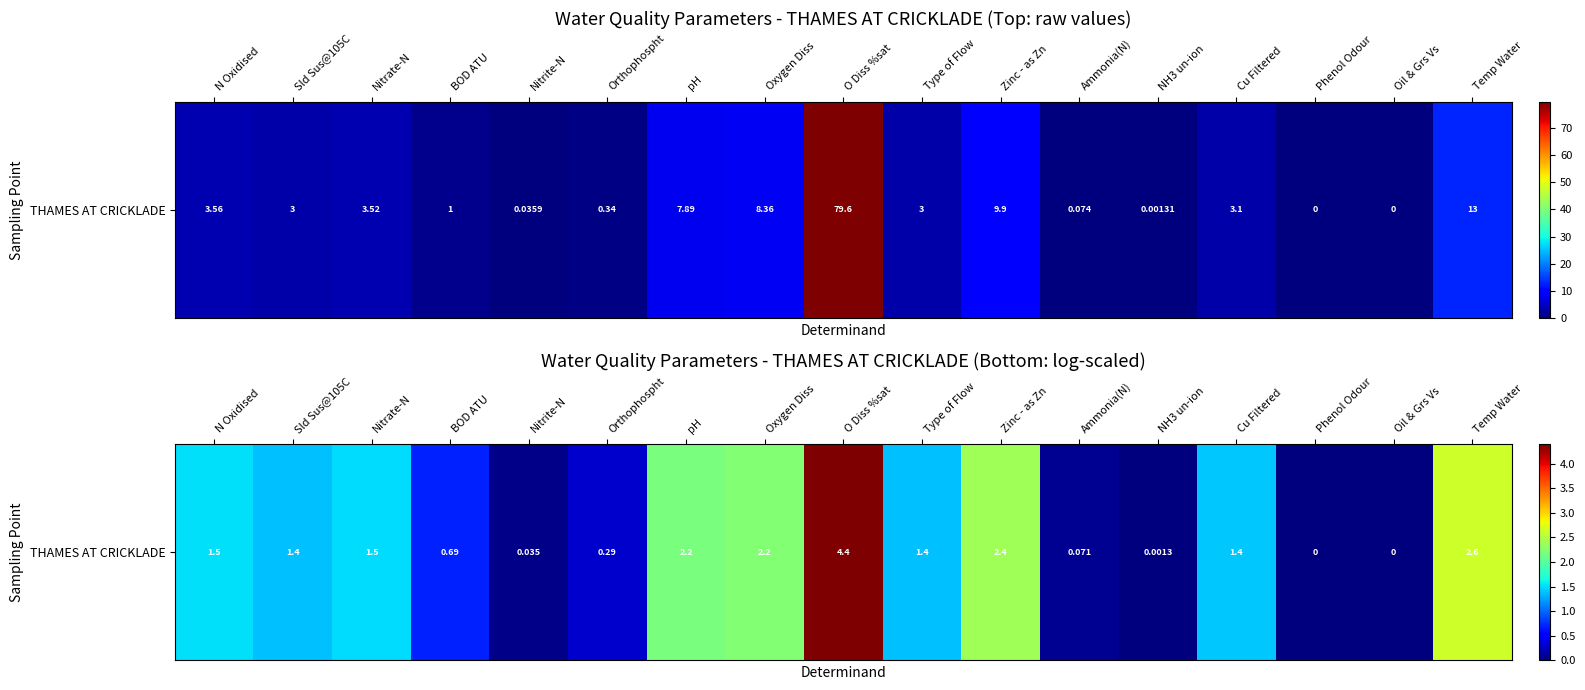

How many distinct data groups are displayed?

1